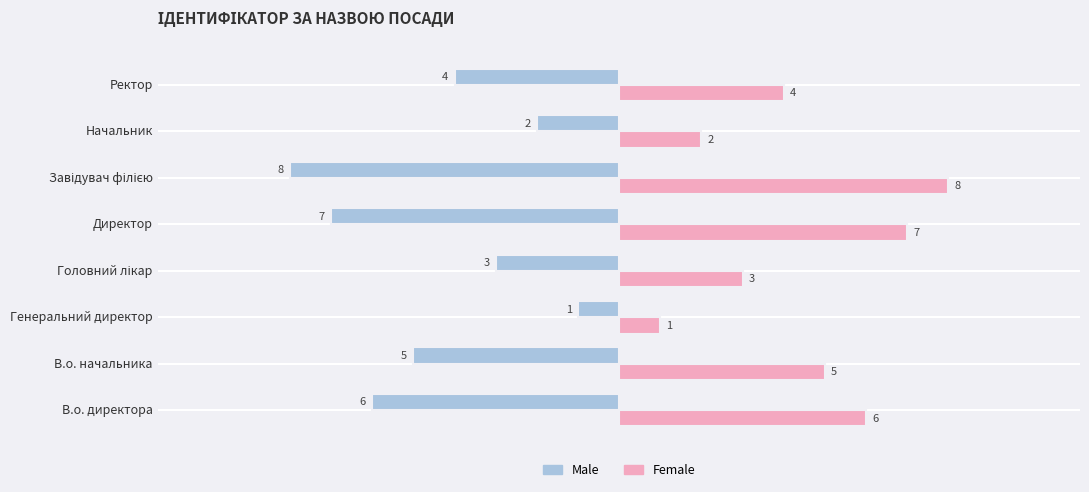

How many Male values are between -6 and -2?

5